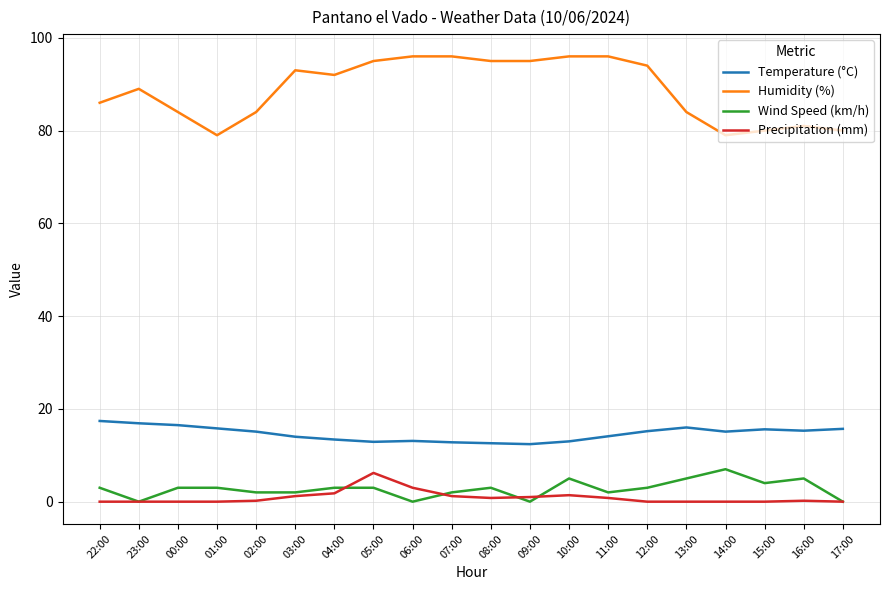

Which series has the largest range (max minus min)?

Humidity (%)